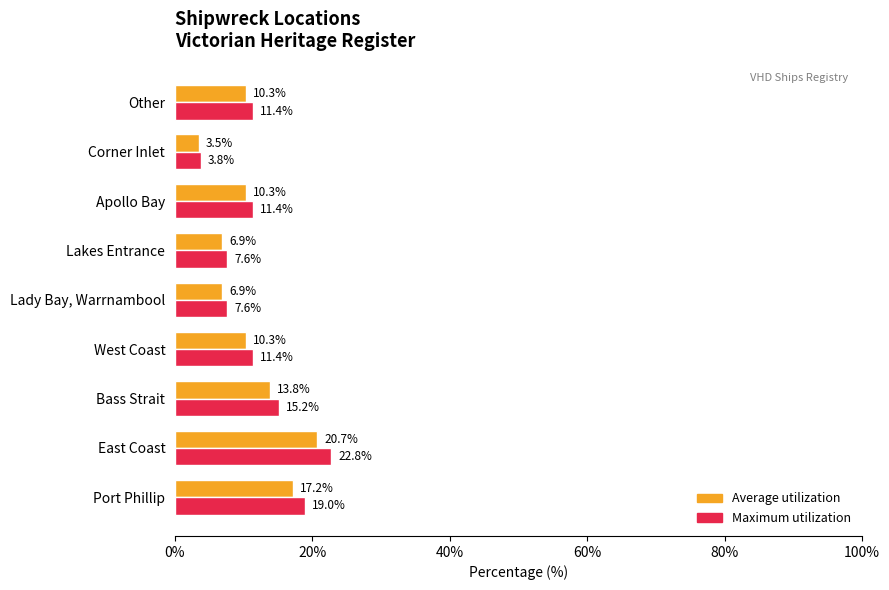

At which label does Maximum utilization reach its minimum?

Corner Inlet